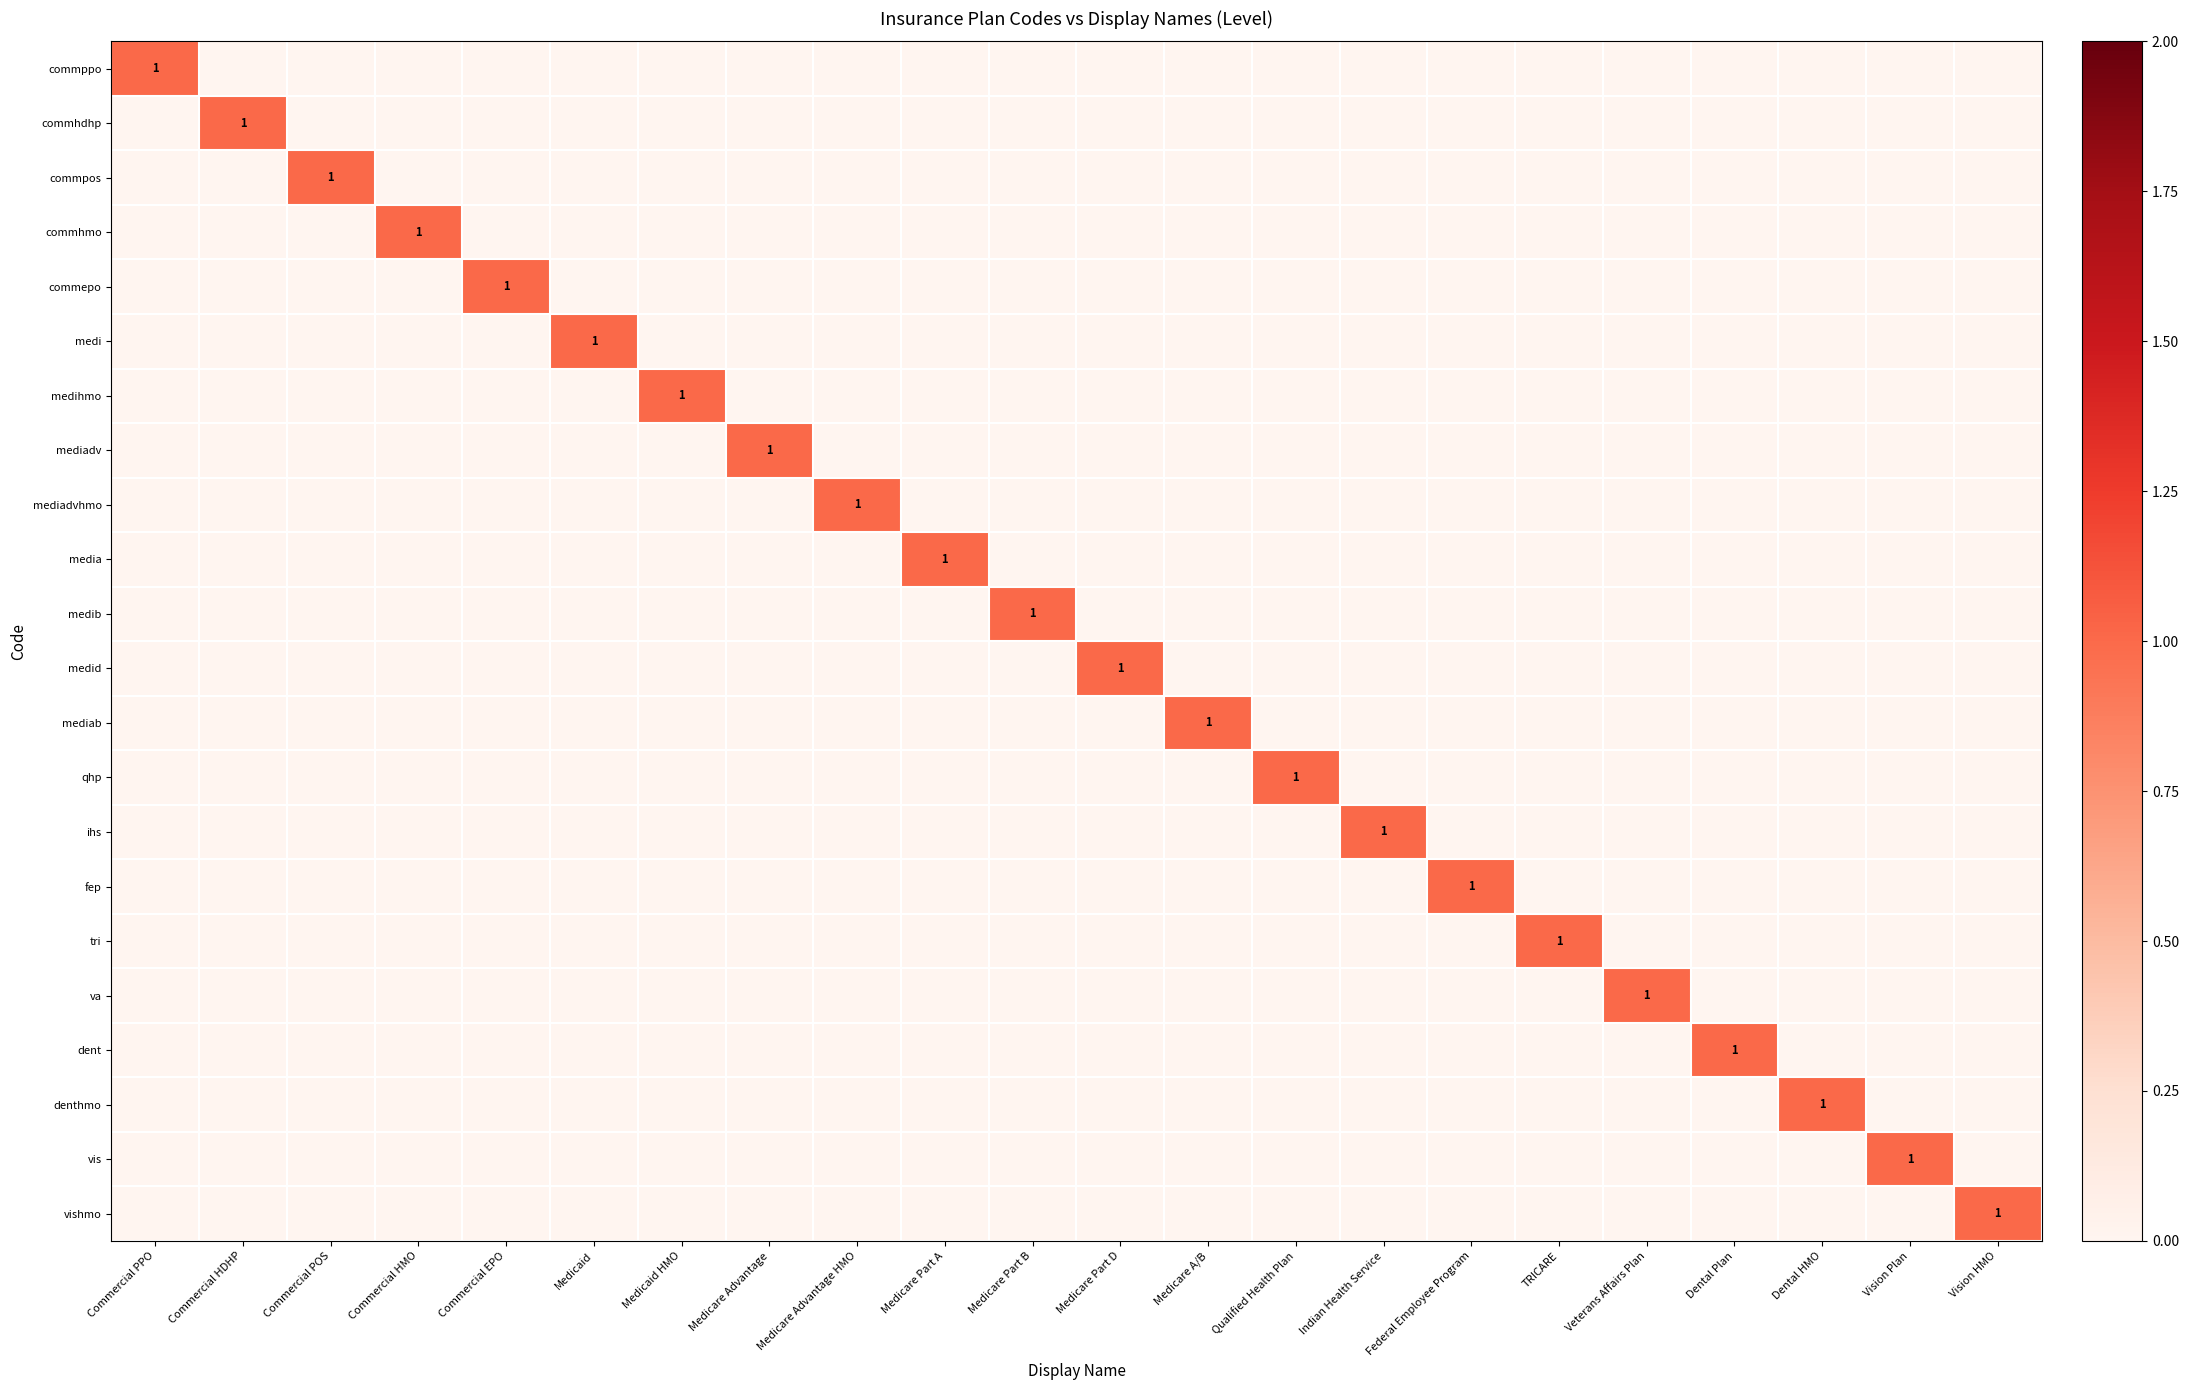

The value of medi at Commercial PPO is 1. True or false?

False